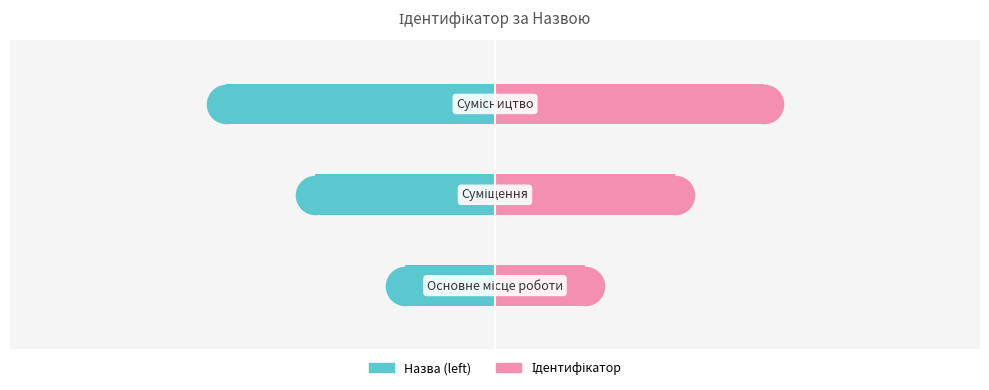

Which series has the largest total across all categories?

Ідентифікатор